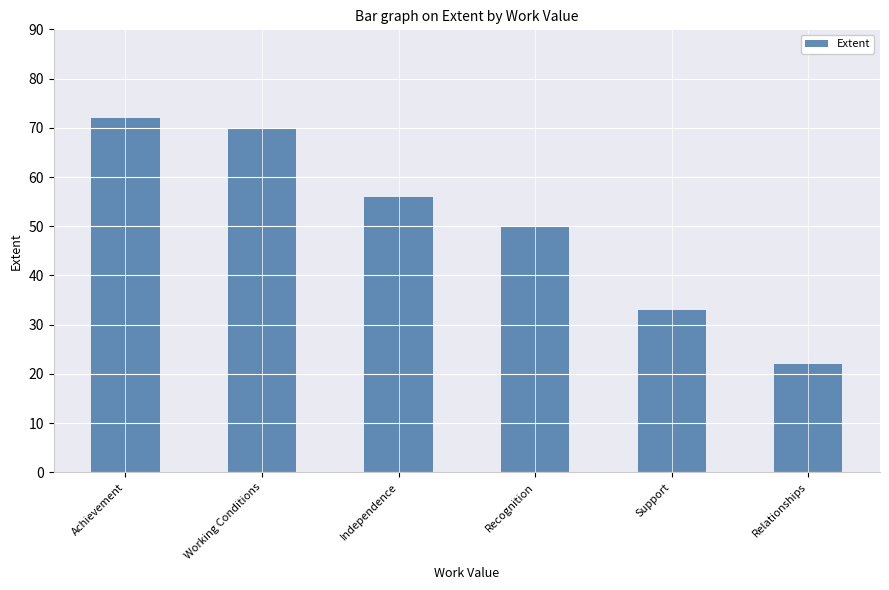

What is the maximum value shown in the chart?

72